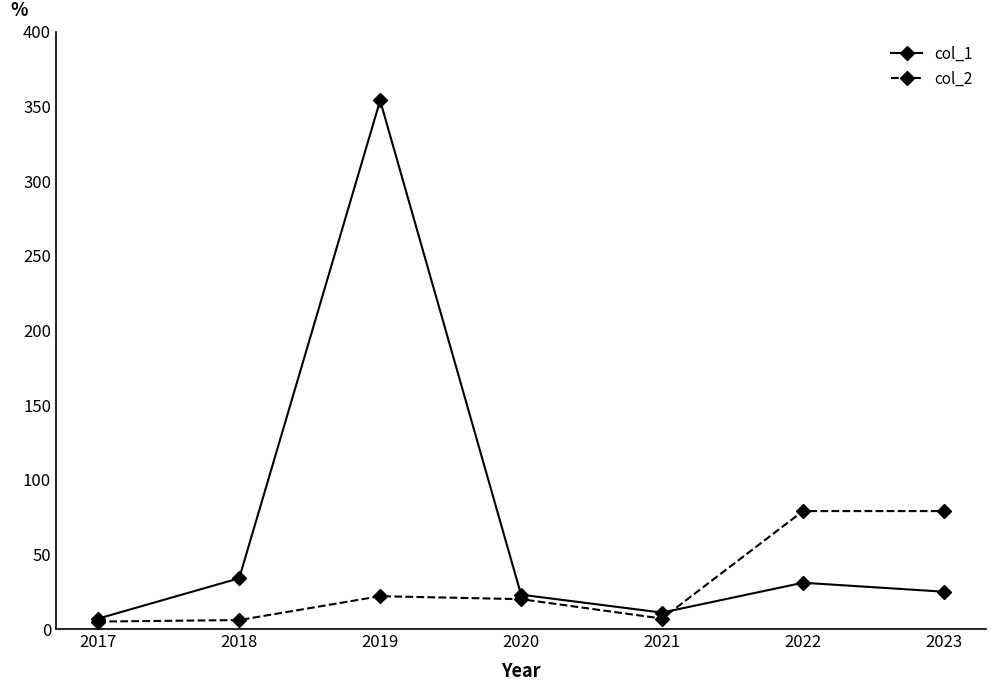

At which label does col_1 first exceed 25?

2018